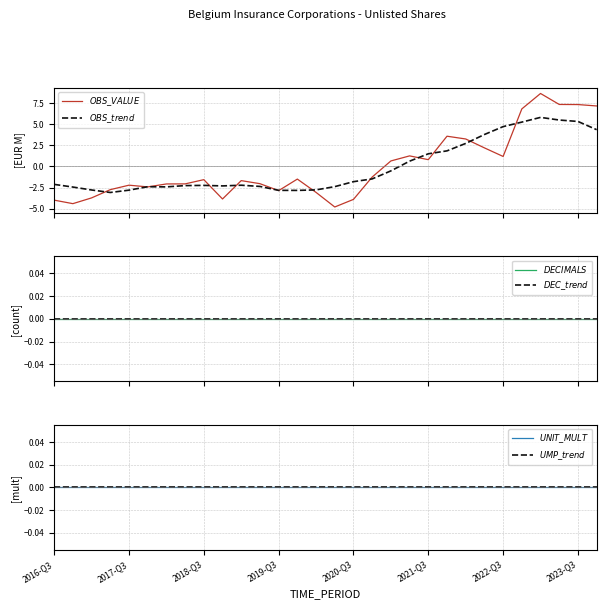

How many lines are shown in the chart?

6